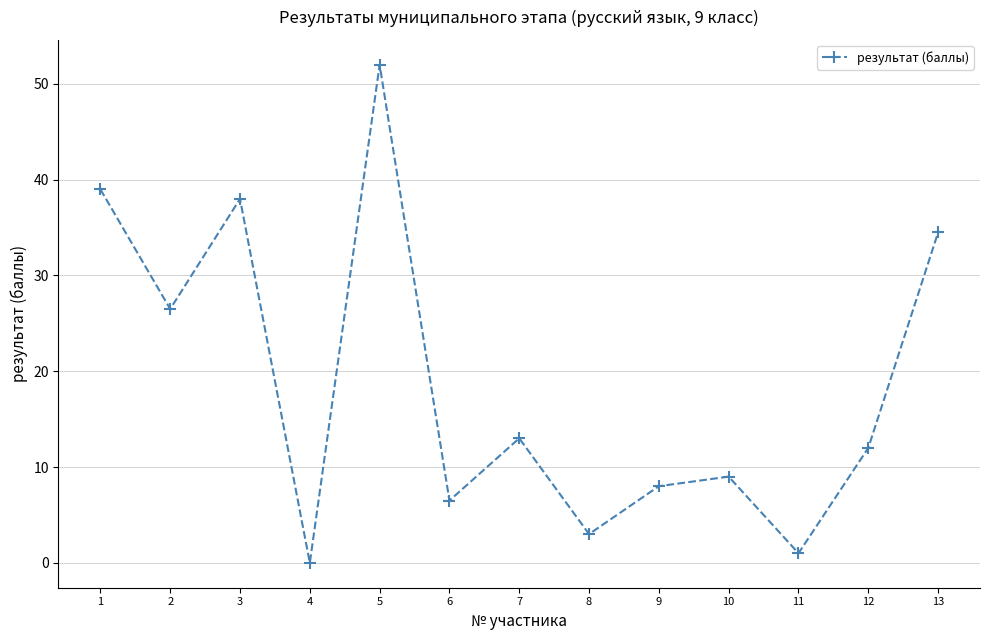

Which label corresponds to the largest value in the chart?

5